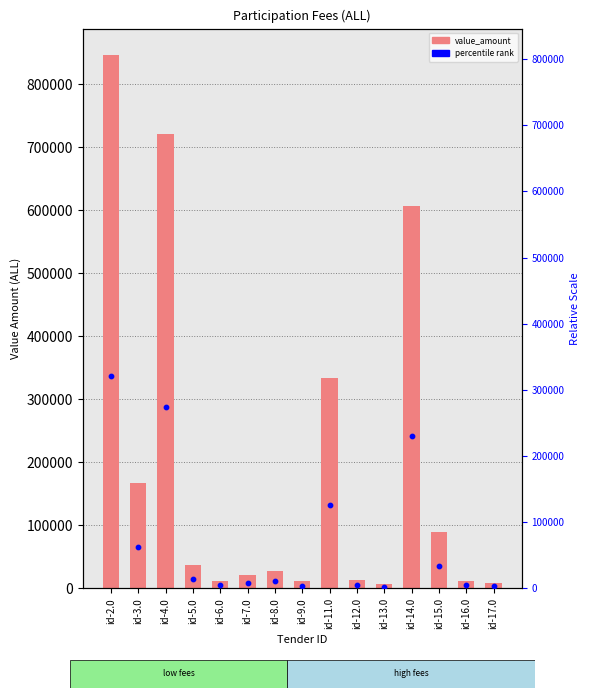

What is the total value across all series at id-2.0?

1167558.7